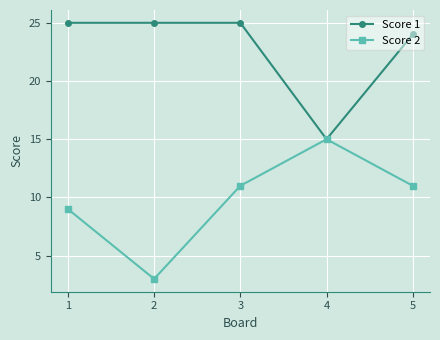

True or false: Score 2 has a value of 3 at 5.

False